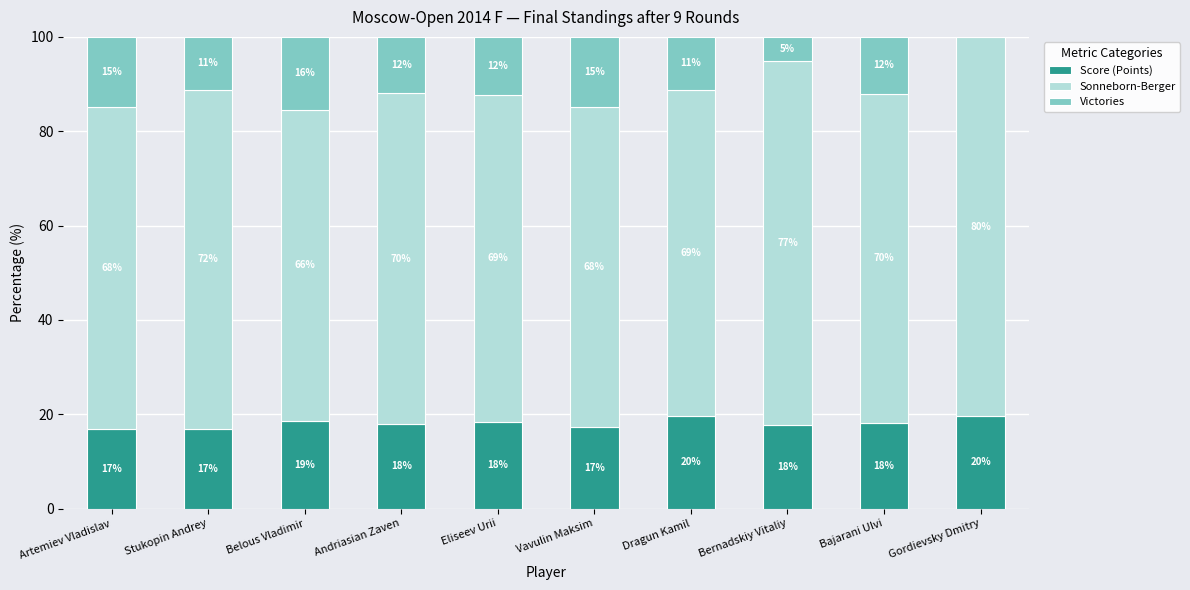

What are all the series names shown in the legend?

Score (Points), Sonneborn-Berger, Victories